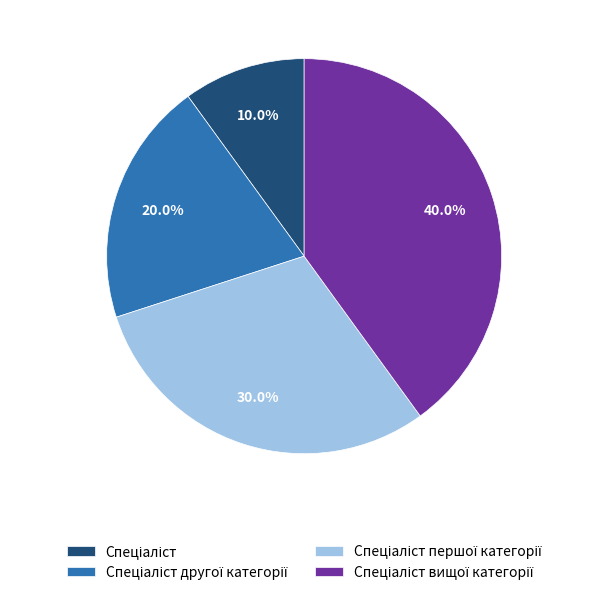

Is there a majority slice in this chart?

No